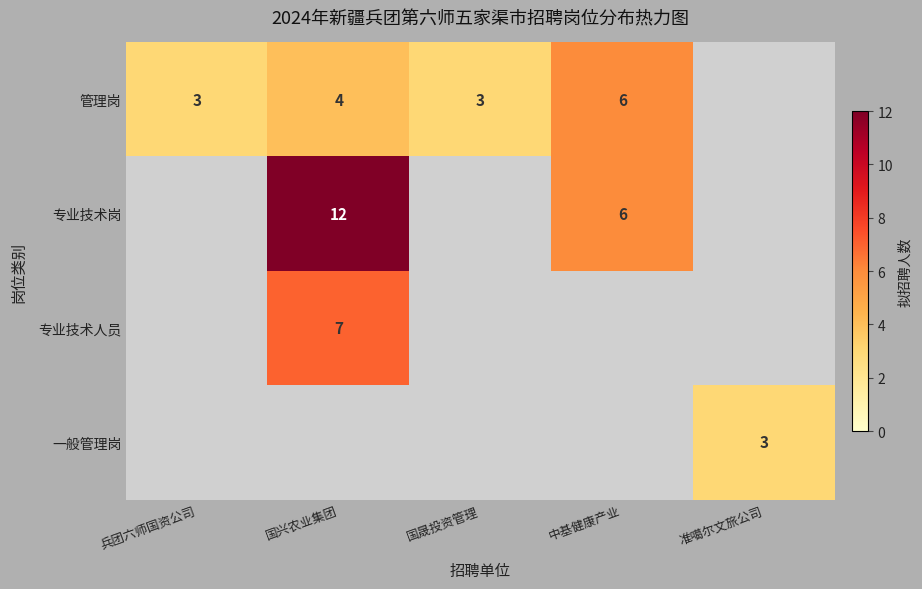

True or false: 管理岗 has a value of 6 at 中基健康产业.

True